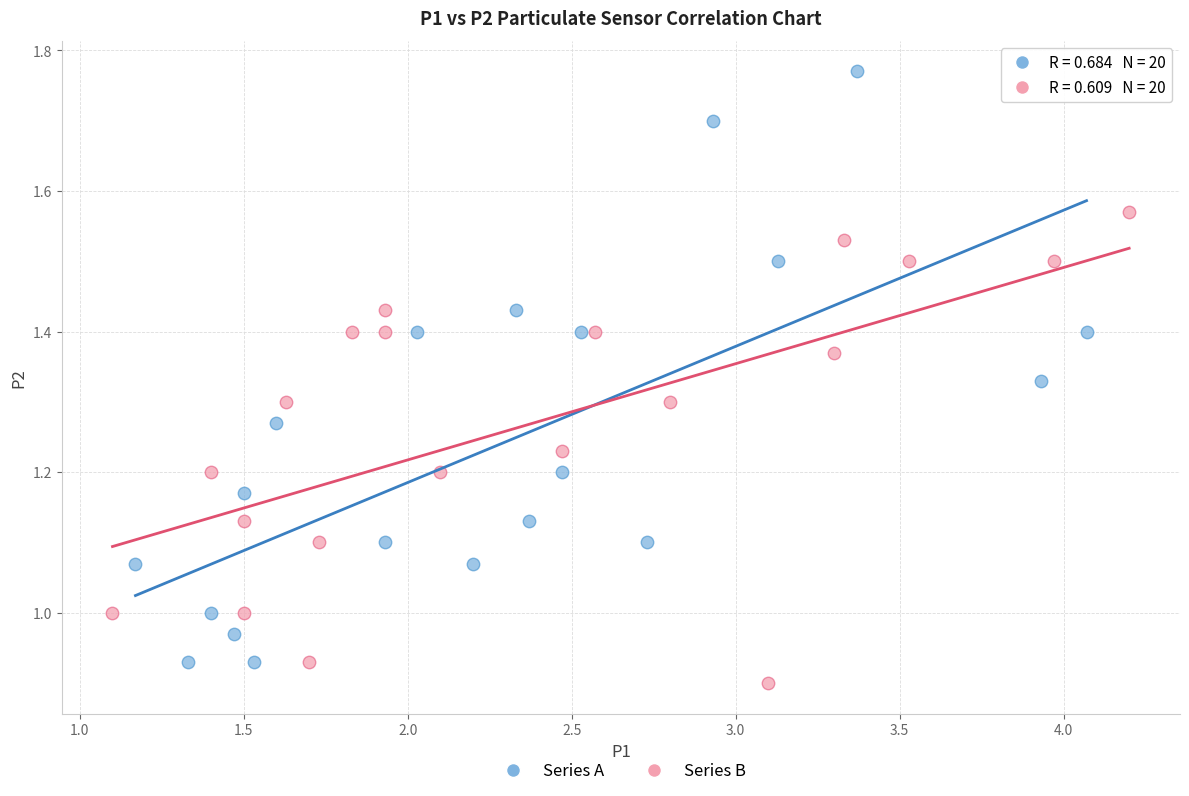

Which series has the largest Y range (max minus min)?

Series A